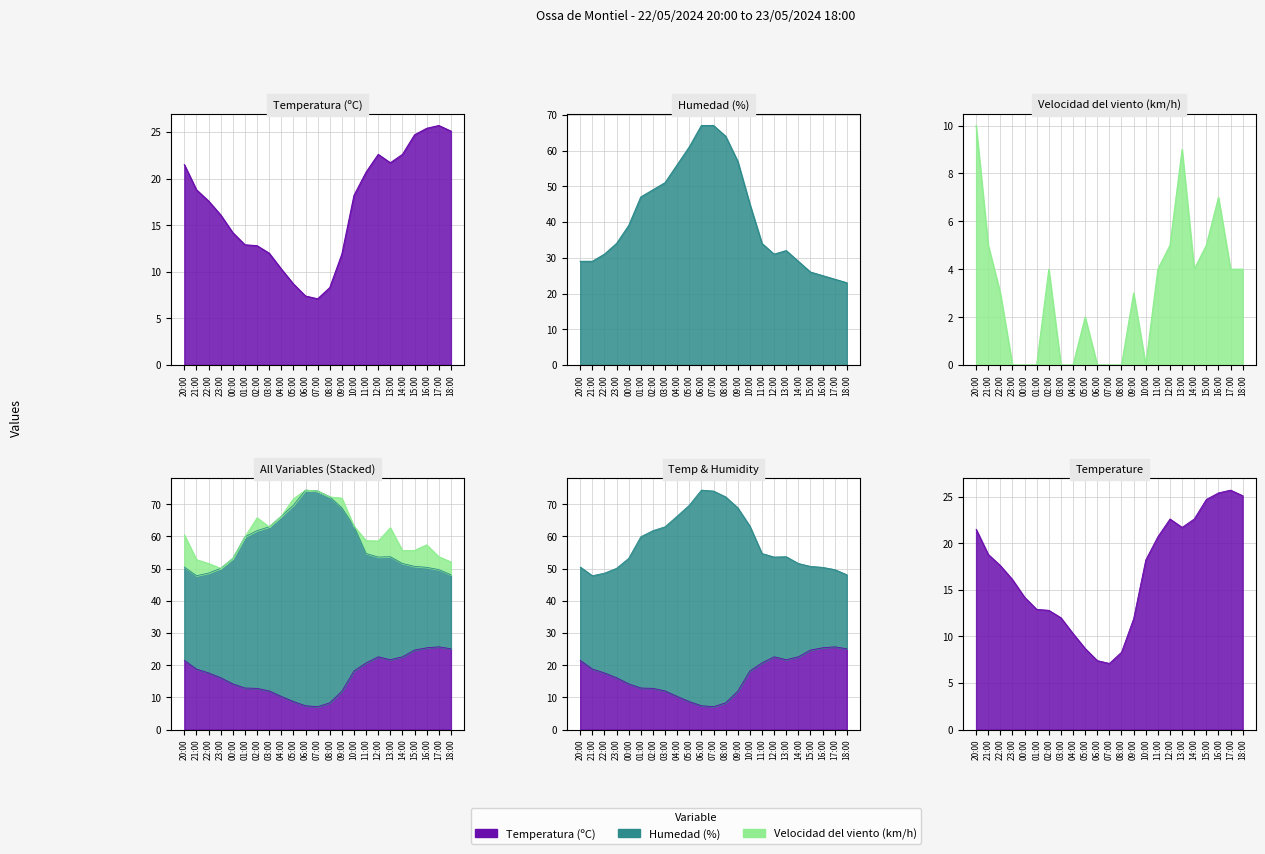

In Humedad (%), how many points are lower than both neighbors (excluding endpoints)?

1